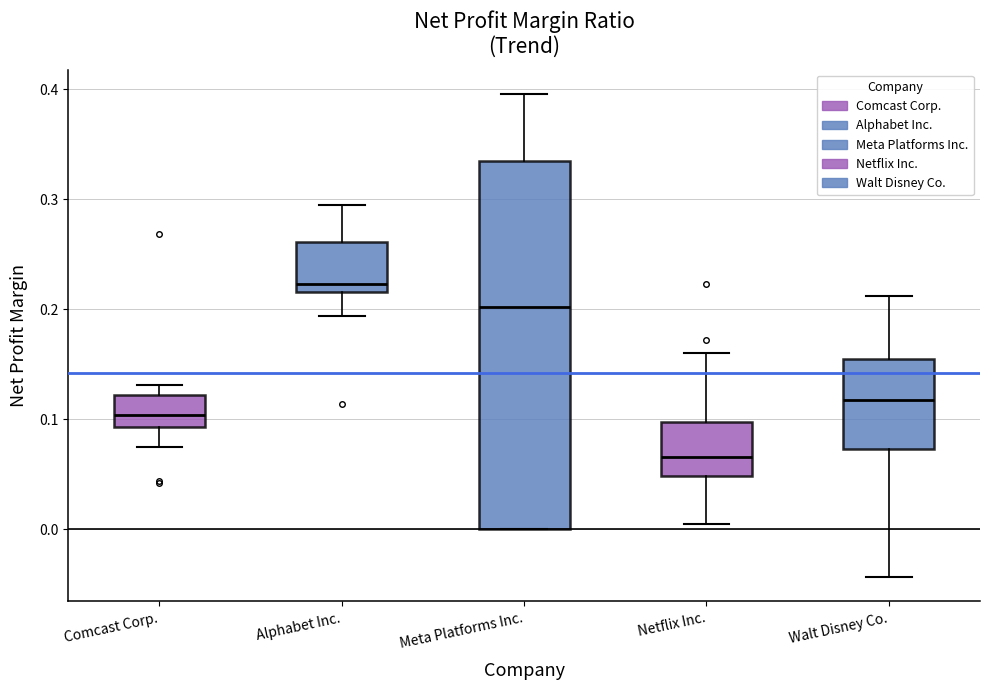

Where does the median line of the box for Meta Platforms Inc. sit on the y-axis? The values are not printed on the chart, so give them approximately, as read against the axis.

0.20